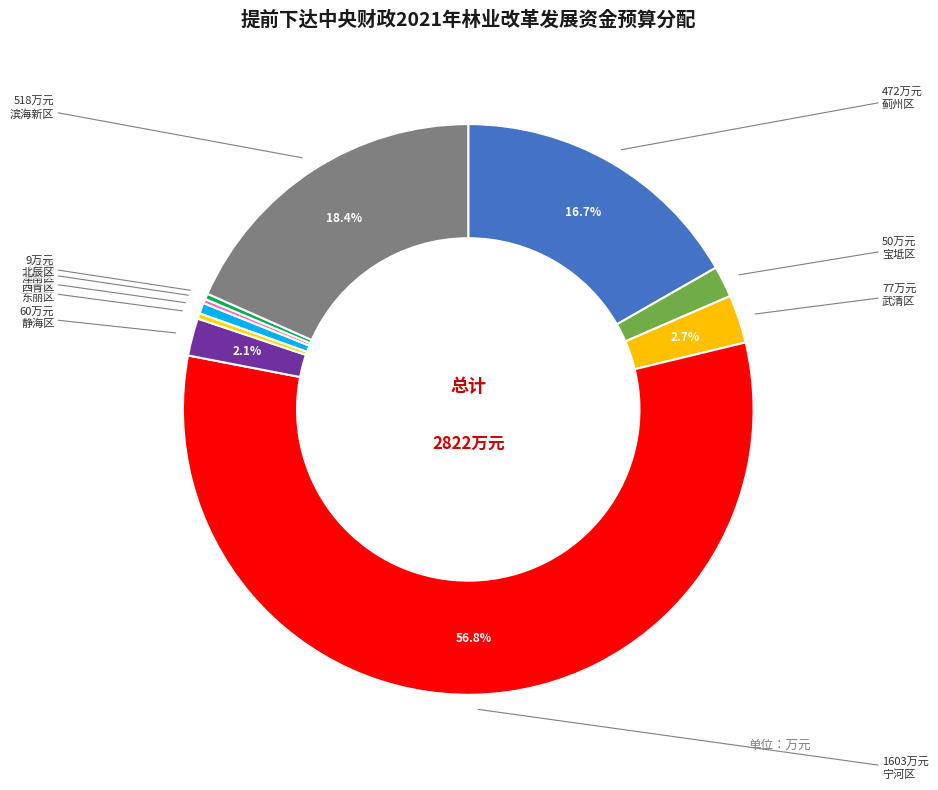

Which slice is the largest?

宁河区